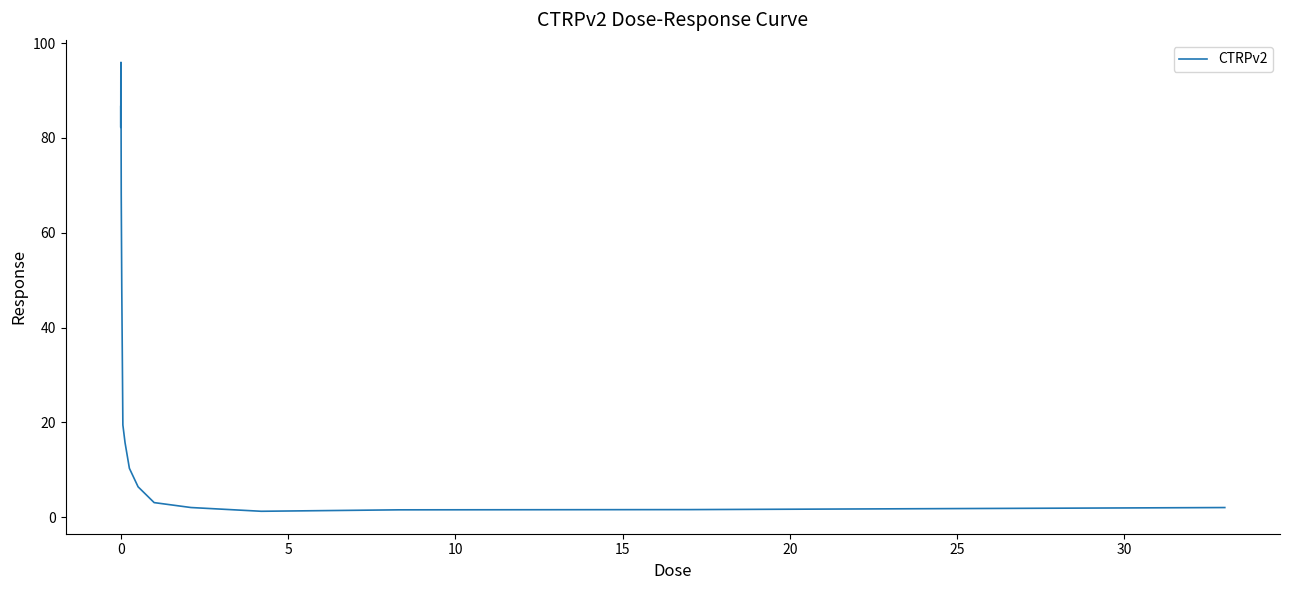

What is the maximum value shown in the chart?

96.0